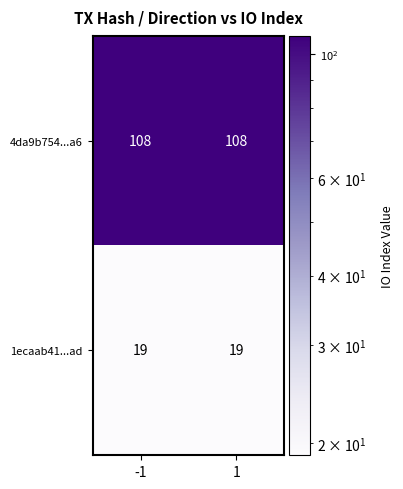

Is it true that 1ecaab41...ad equals 19 at 1?

True